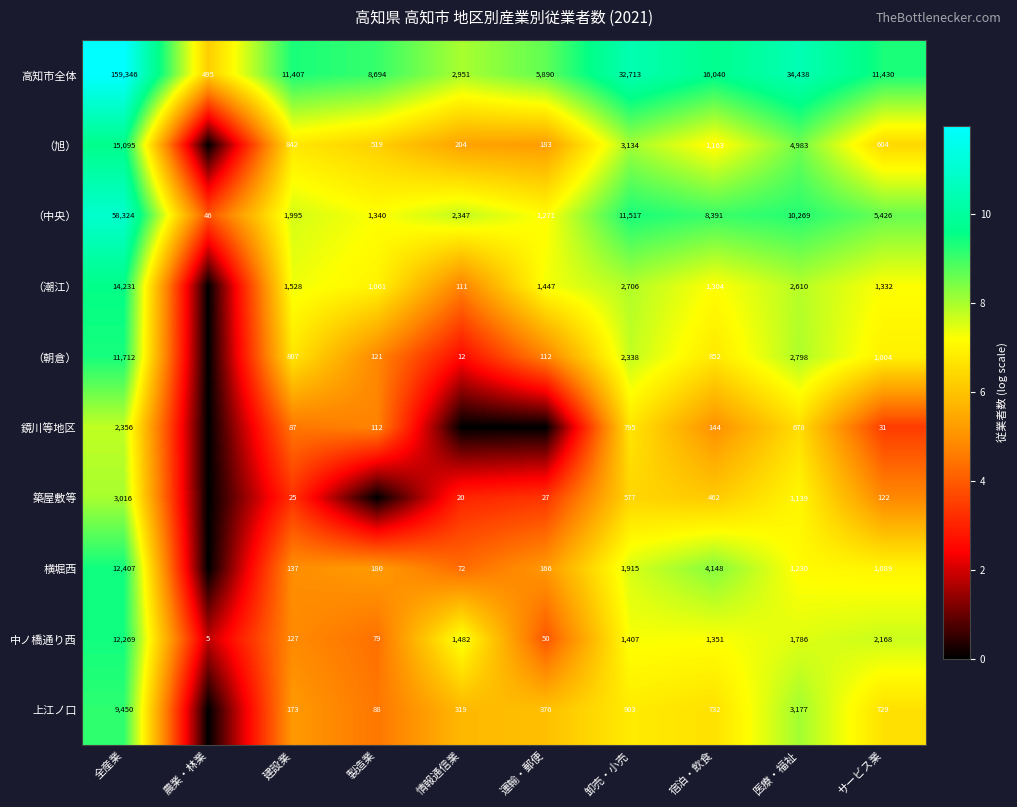

At which category is the sum across all series the highest?

全産業